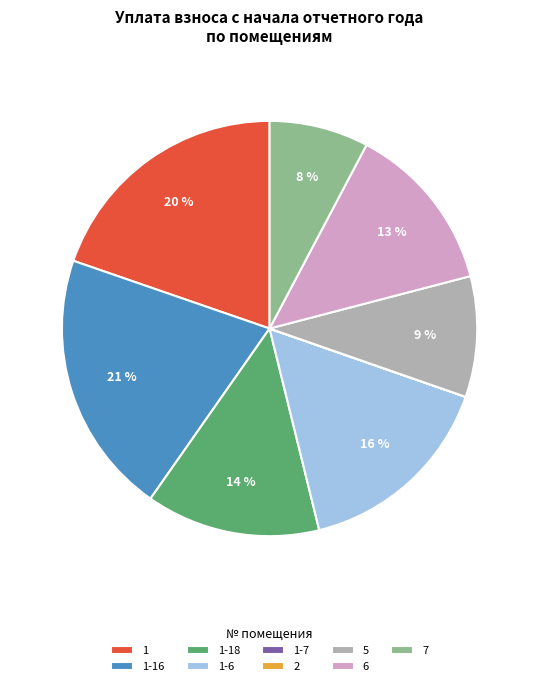

Does any single category account for the majority?

No